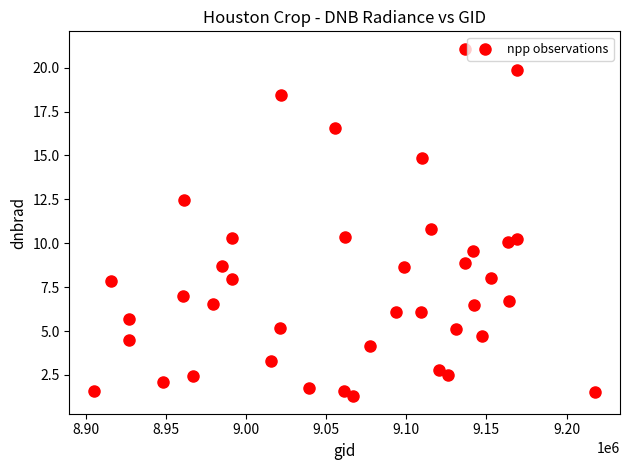

What is the range of Y values (max minus min)?

19.8